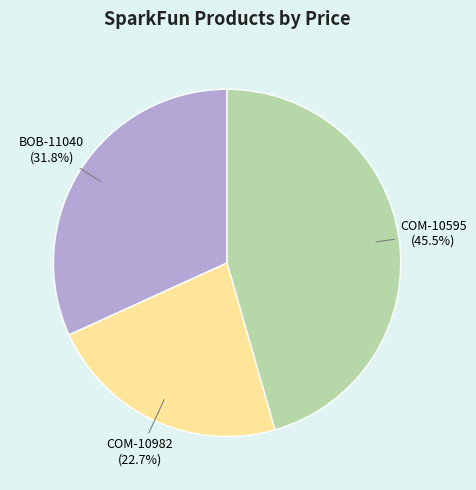

Count the number of slices in the pie.

3